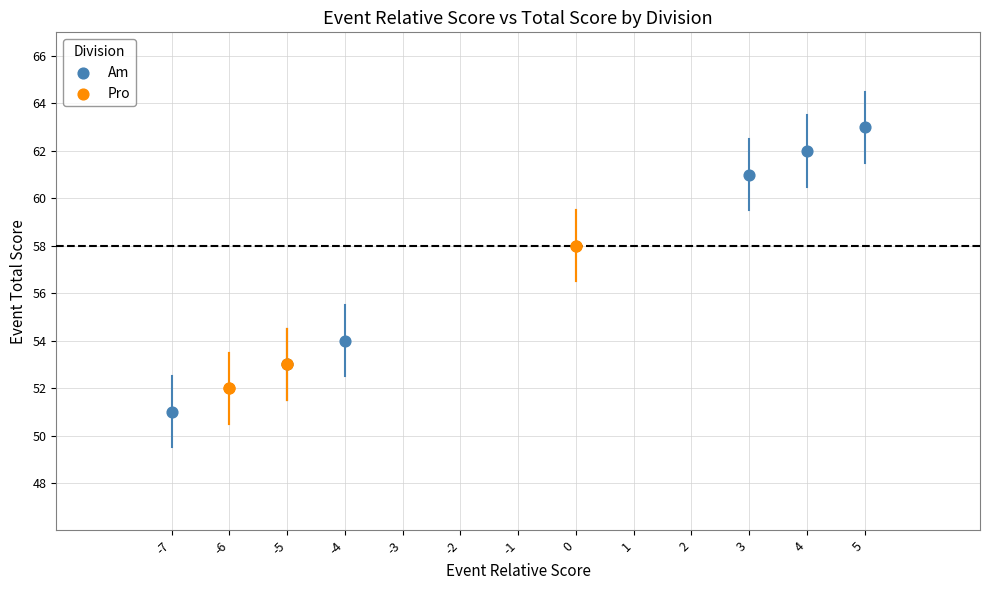

Which series reaches the minimum Y coordinate?

Am